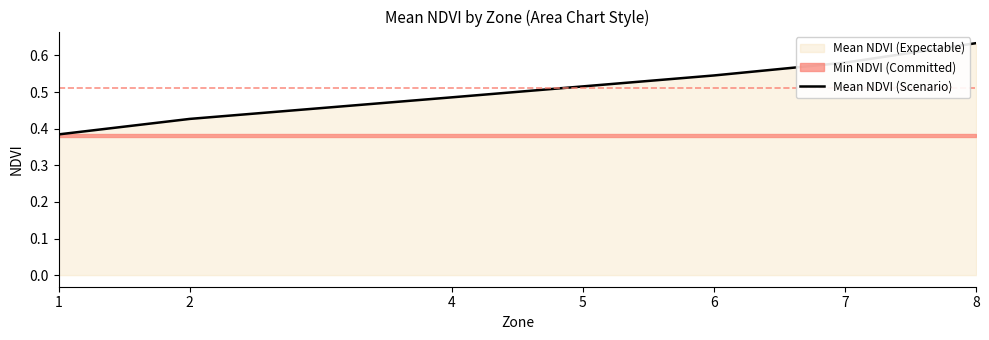

The value at 6 is 0.1. True or false?

False